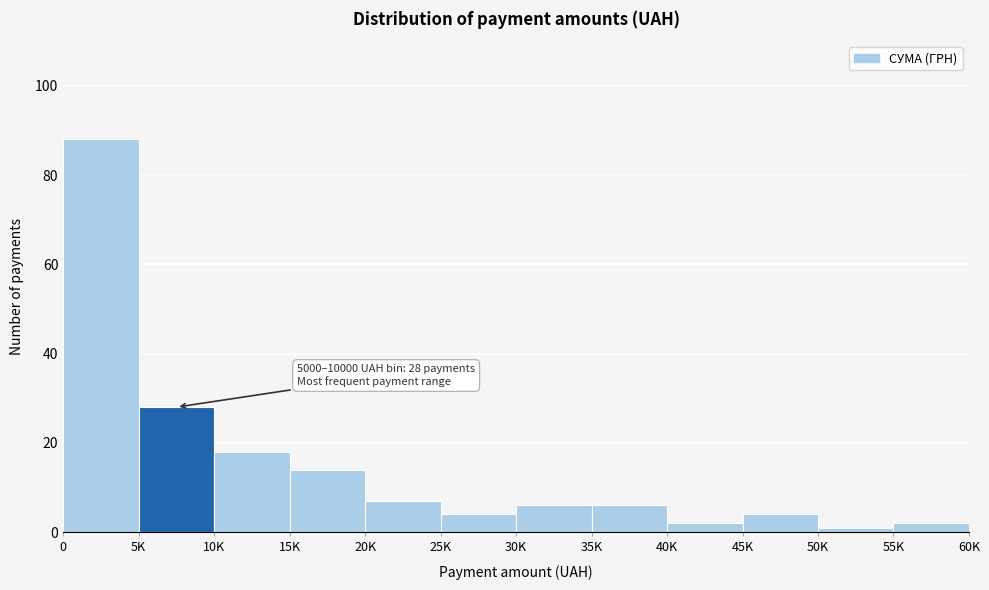

Reading right to left, transcribe all the data shown in this chart.

55K=2	50K=1	45K=4	40K=2	35K=6	30K=6	25K=4	20K=7	15K=14	10K=18	5K=28	0=88